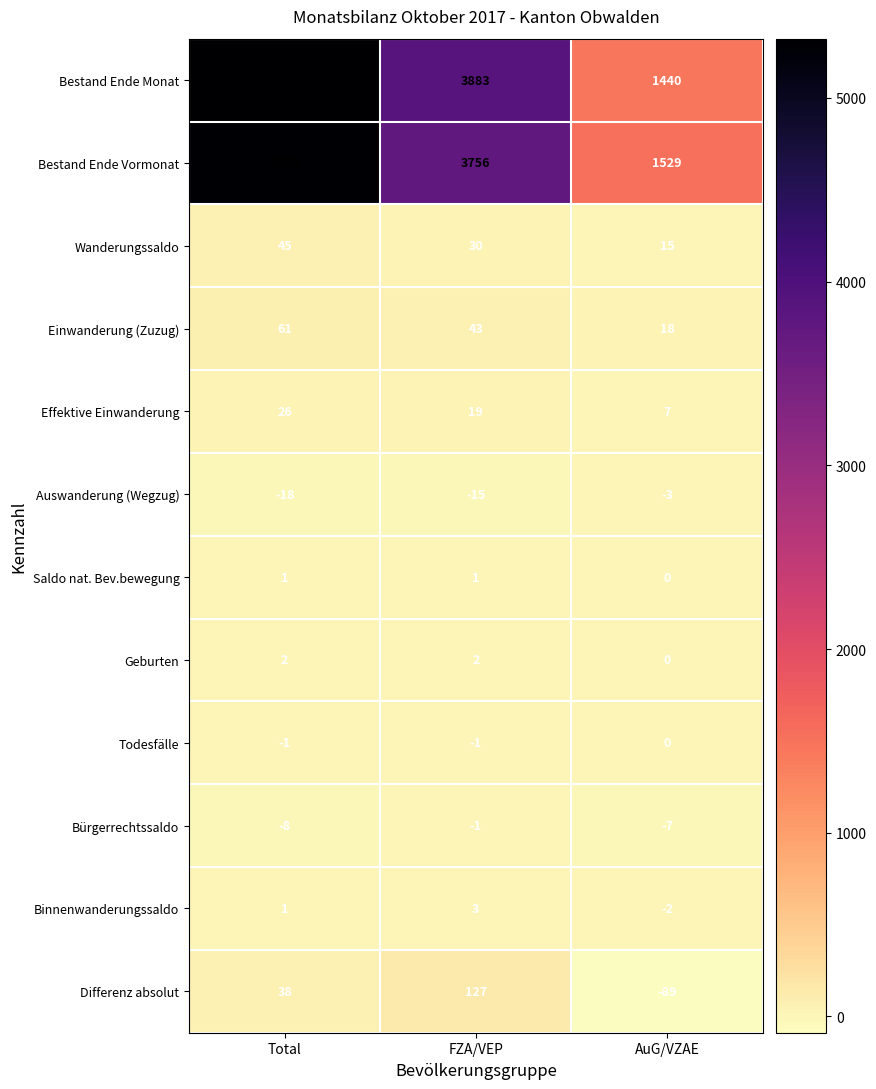

What is the spread (max minus min) of values at FZA/VEP?

3898